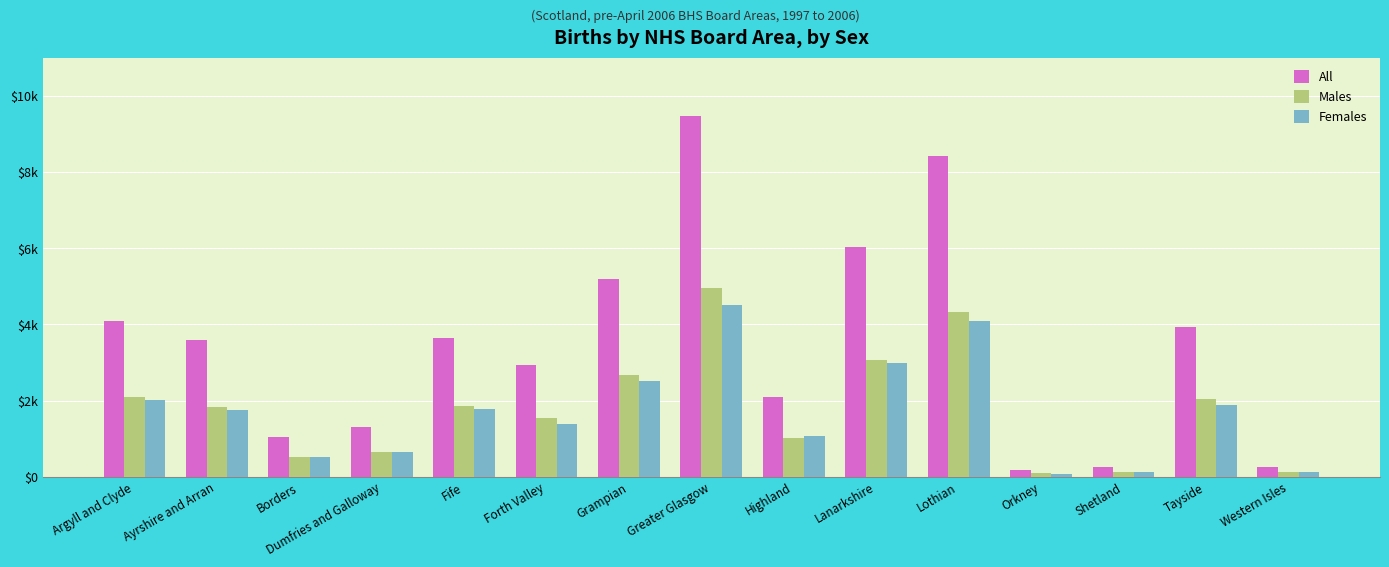

Is it true that Females equals 4519 at Greater Glasgow?

True